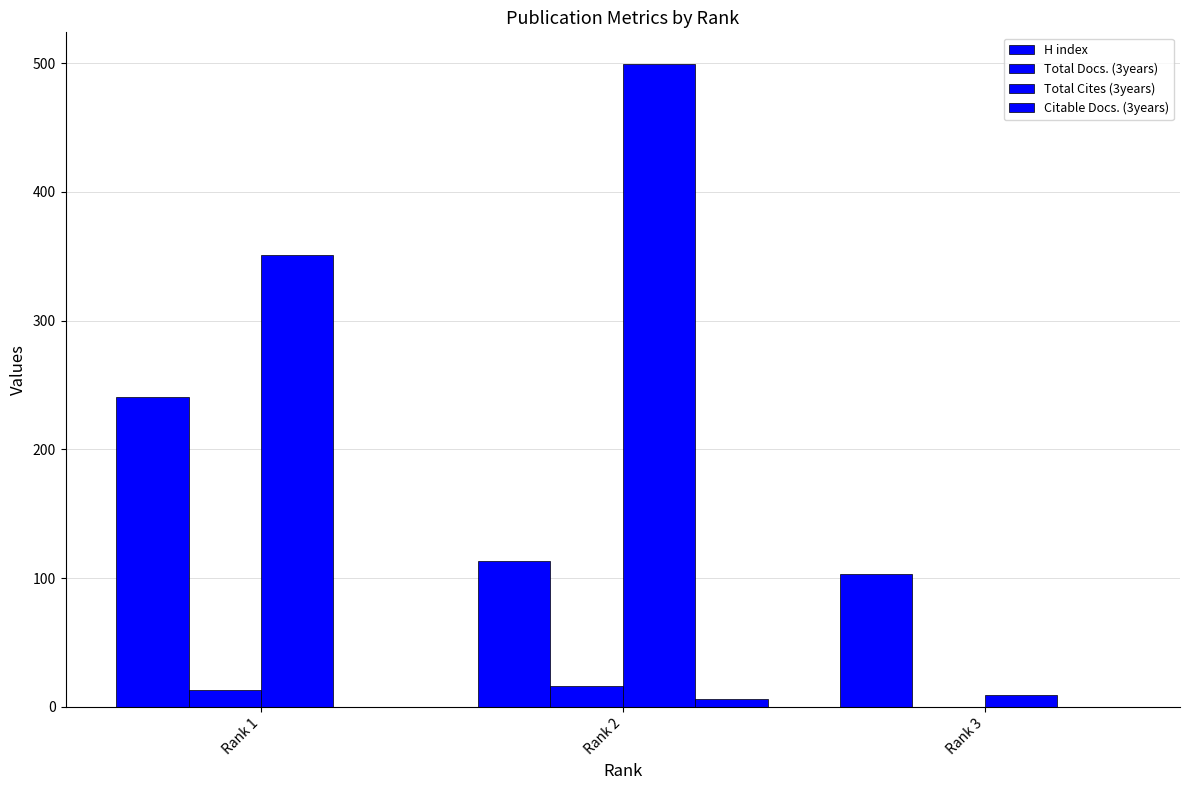

At which category is the sum across all series the highest?

Rank 2